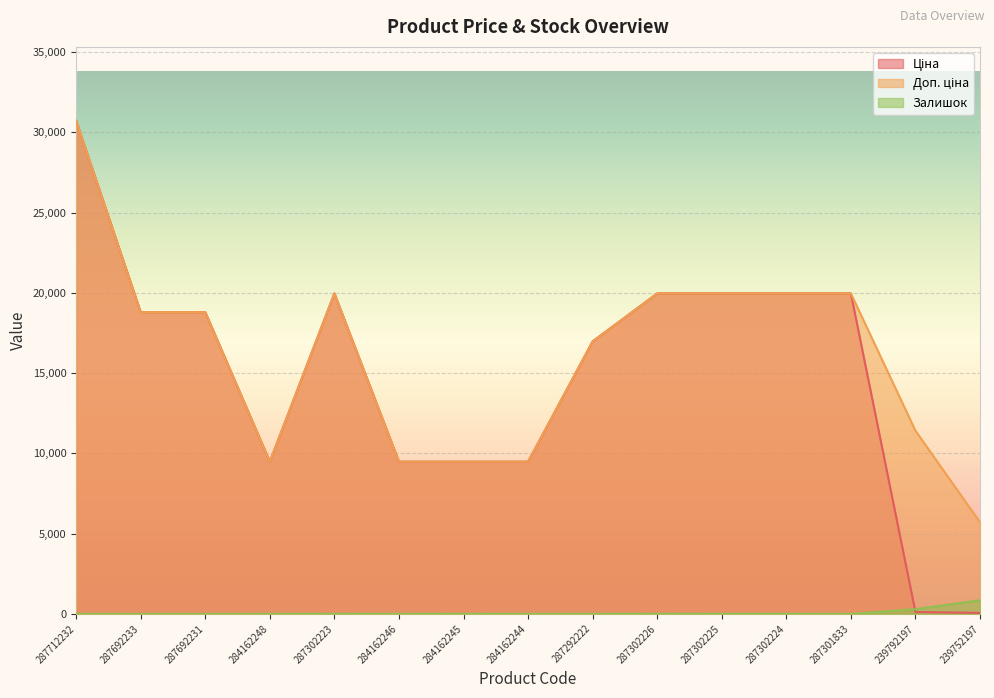

Reading right to left, what are all the values shown in this chart?

Ціна: 57.0	114.1	19964.2	19964.2	19964.2	19964.2	16976.3	9480.1	9480.1	9480.1	19964.2	9480.1	18796.8	18796.8	30717.1
Доп. ціна: 5705.0	11410.0	19964.2	19964.2	19964.2	19964.2	16976.3	9480.1	9480.1	9480.1	19964.2	9480.1	18796.8	18796.8	30717.1
Залишок: 845.0	289.0	0.0	3.0	5.0	7.0	1.0	0.0	8.0	0.0	7.0	0.0	0.0	0.0	0.0